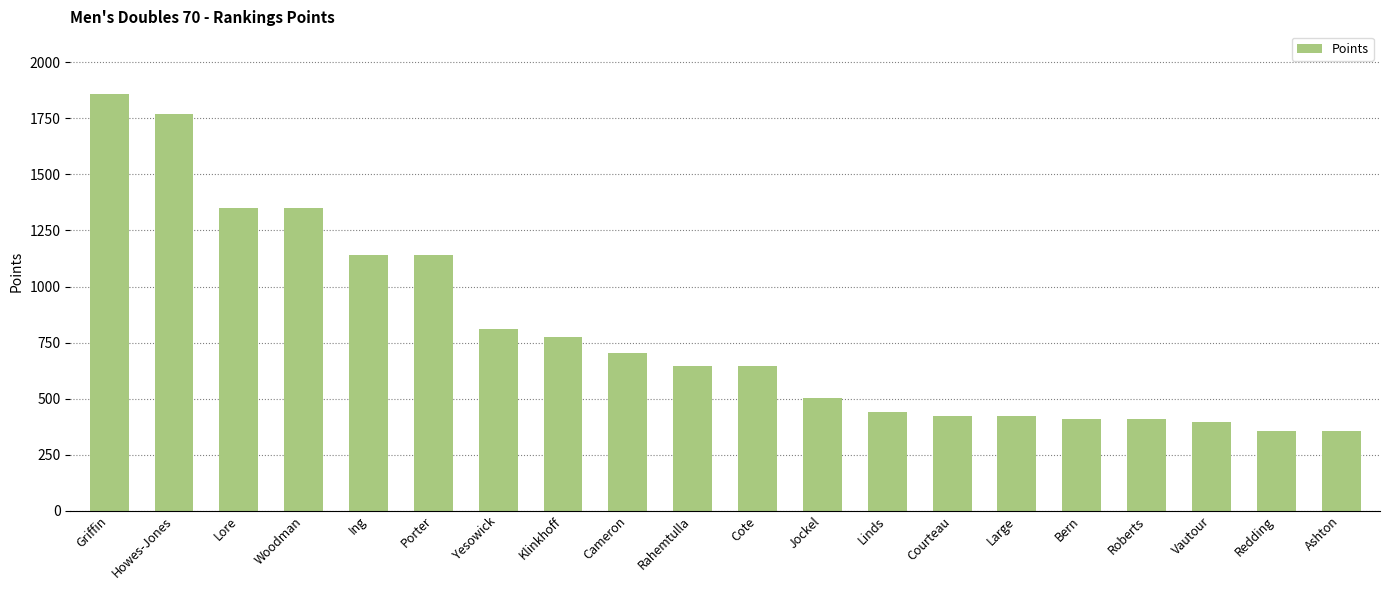

How many bars are there in total?

20